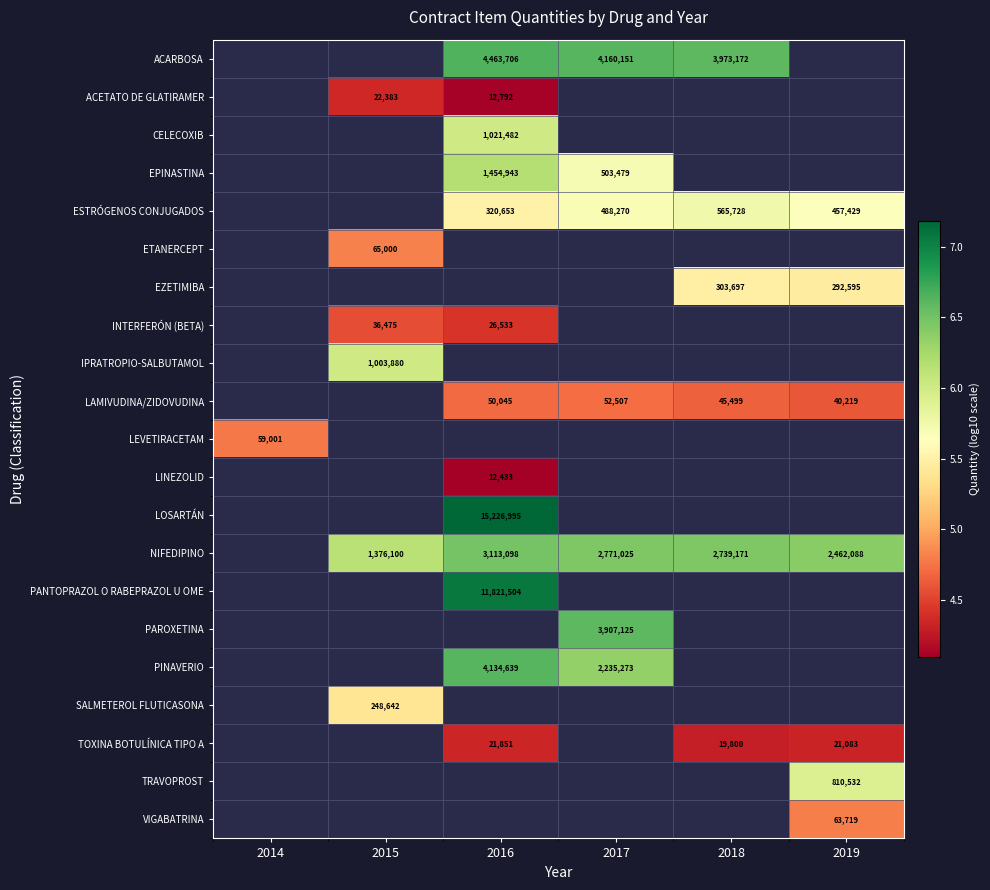

Is the value of LINEZOLID at 2016 greater than the value of ESTRÓGENOS CONJUGADOS at 2017?

No